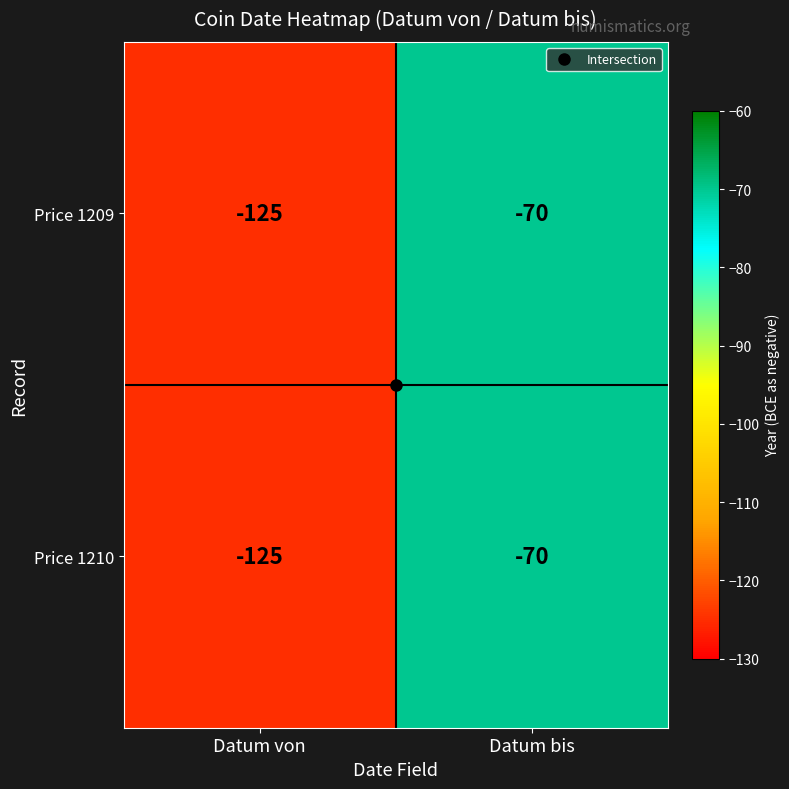

At which label does Price 1210 reach its peak?

Datum bis